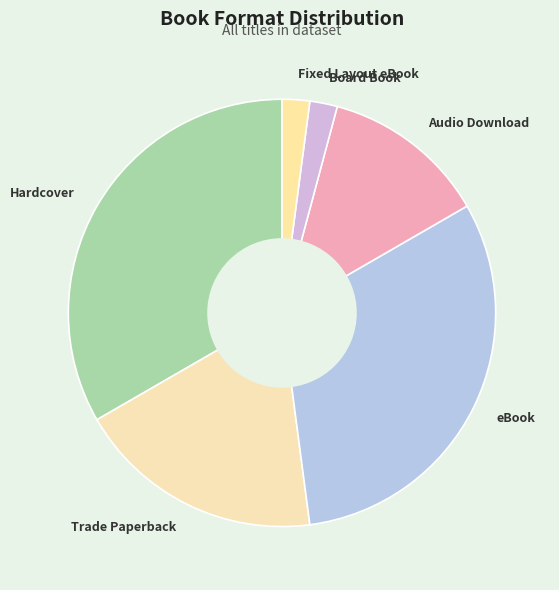

Which slice is the largest?

Hardcover